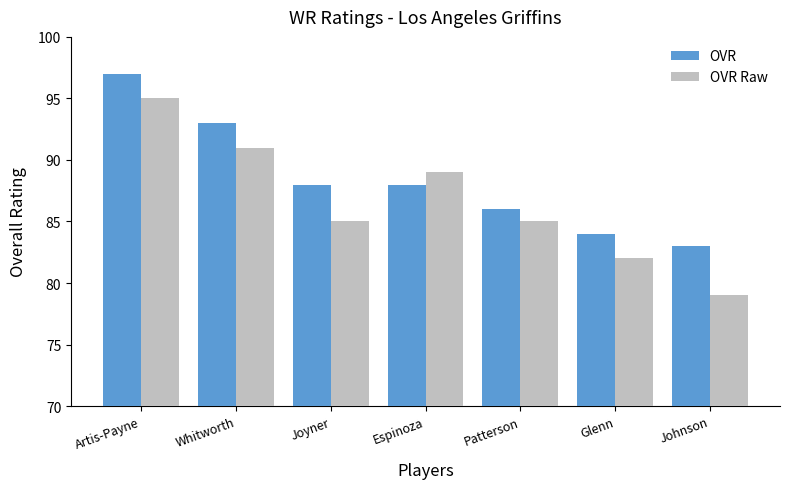

What is the label of the 2nd bar from the left?

Whitworth